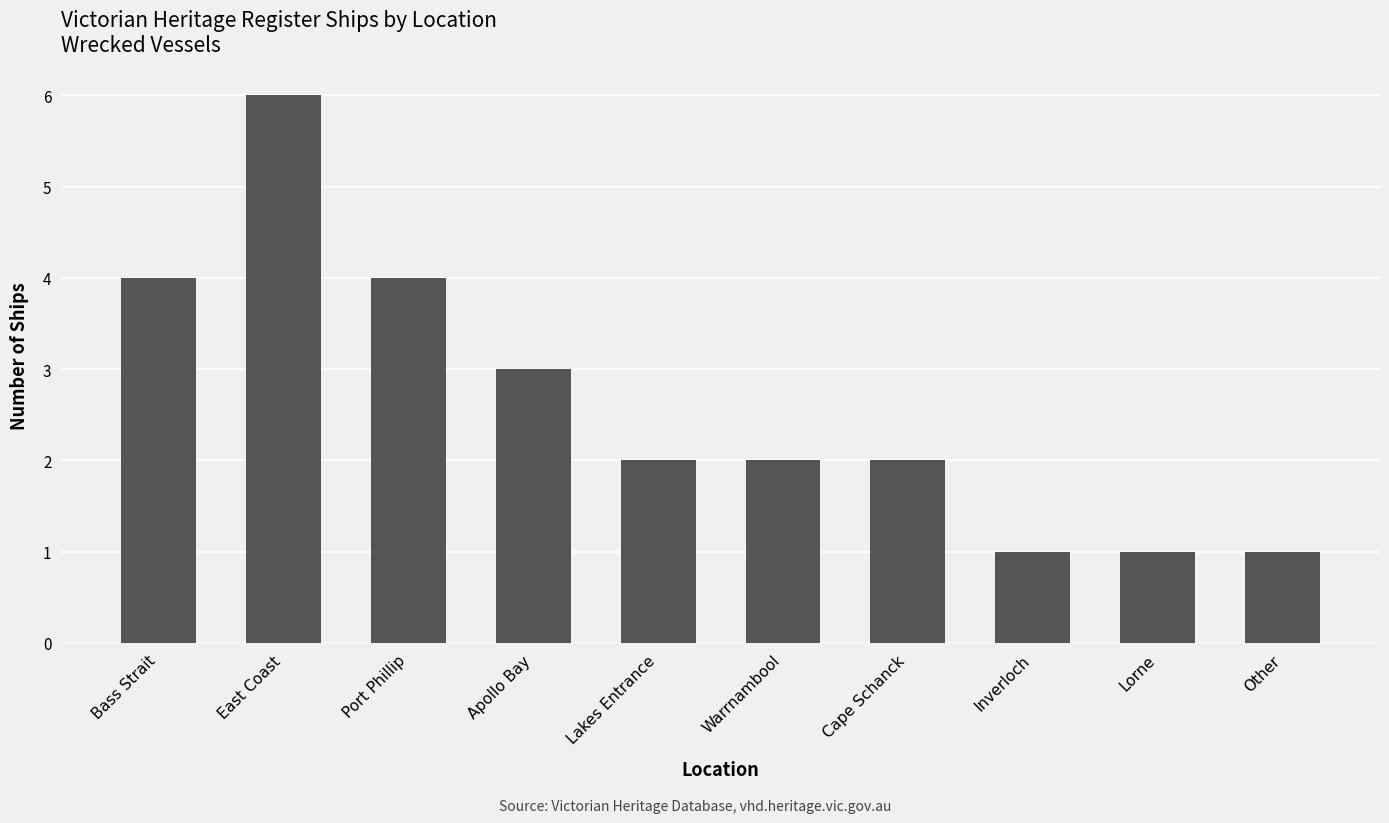

What is the label of the 3rd bar from the left?

Port Phillip